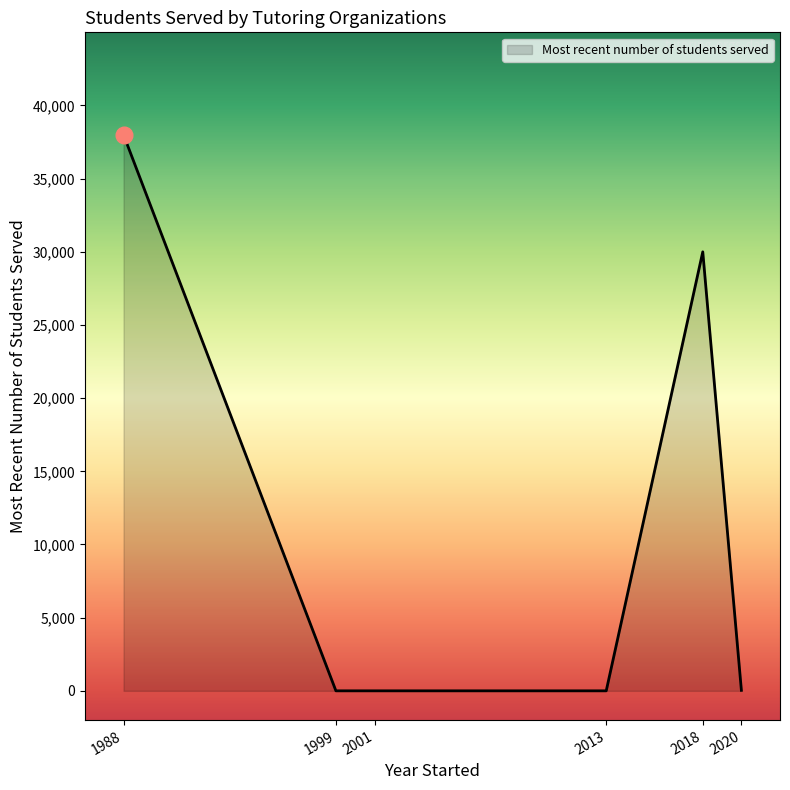

Between 1999 and 2018, which is larger?

2018